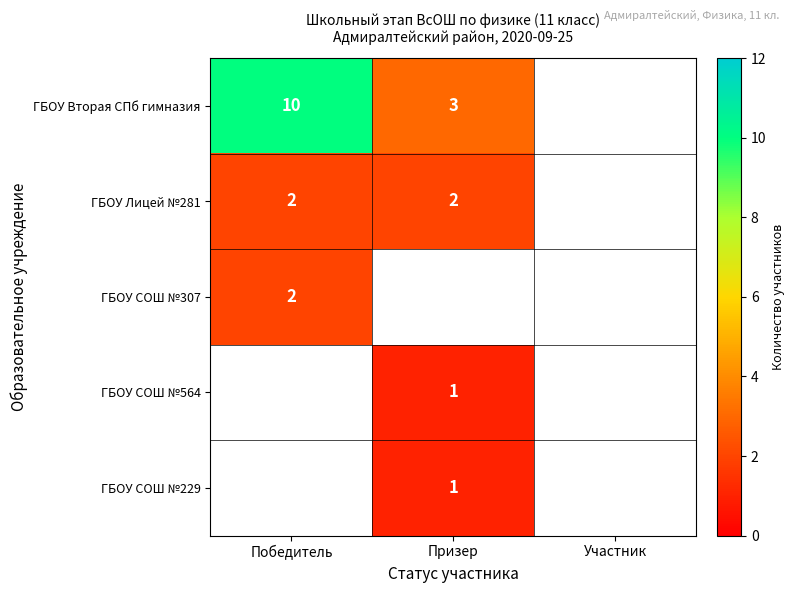

True or false: ГБОУ СОШ №229 has a value of 2 at Призер.

False